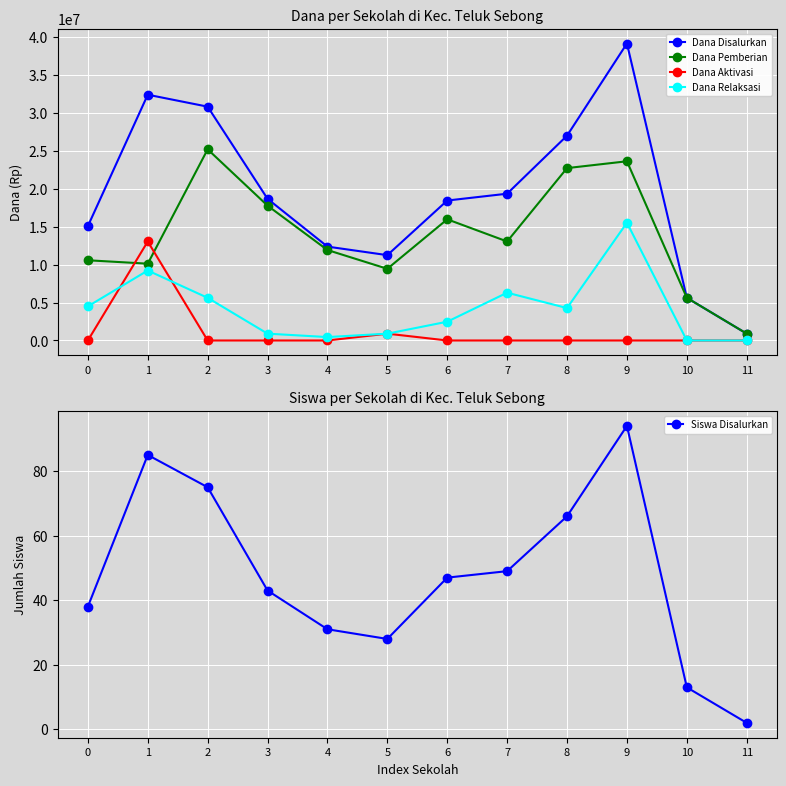

How many values in Dana Aktivasi are above zero?

2